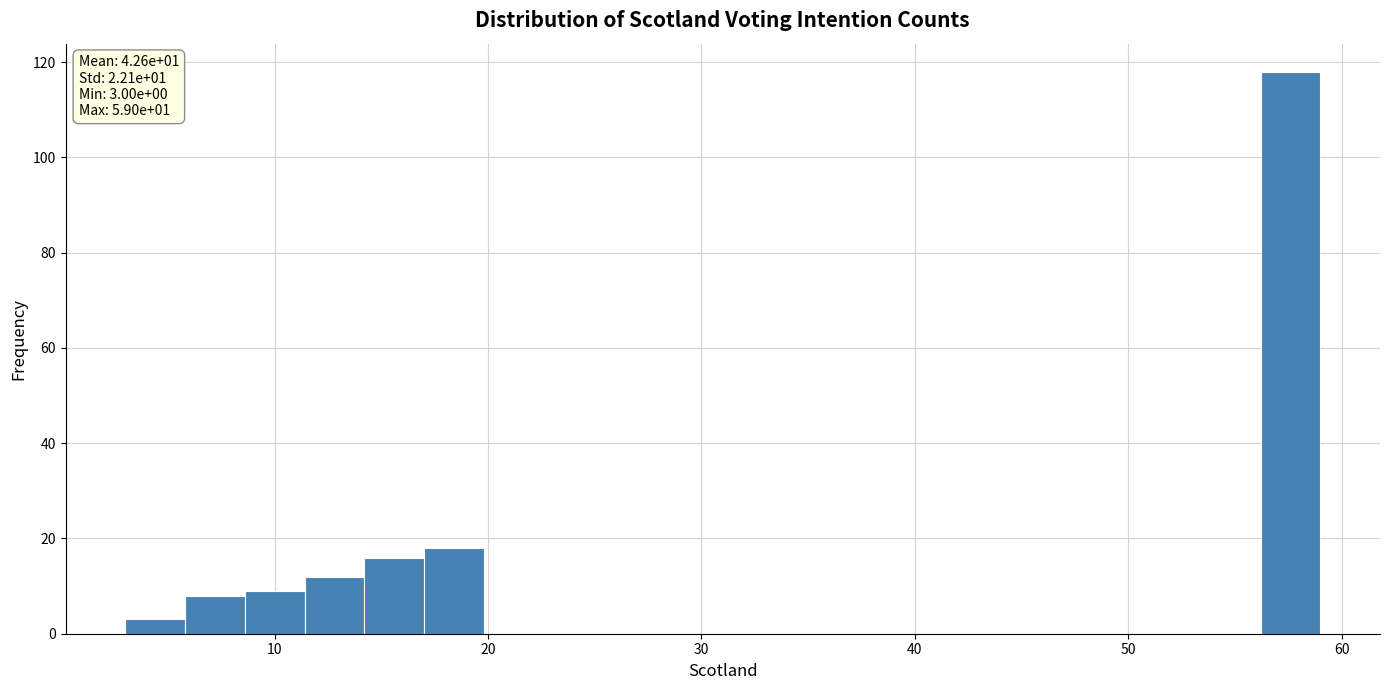

Read against the x-axis, roughly where is the centre of the tallest bar?

58